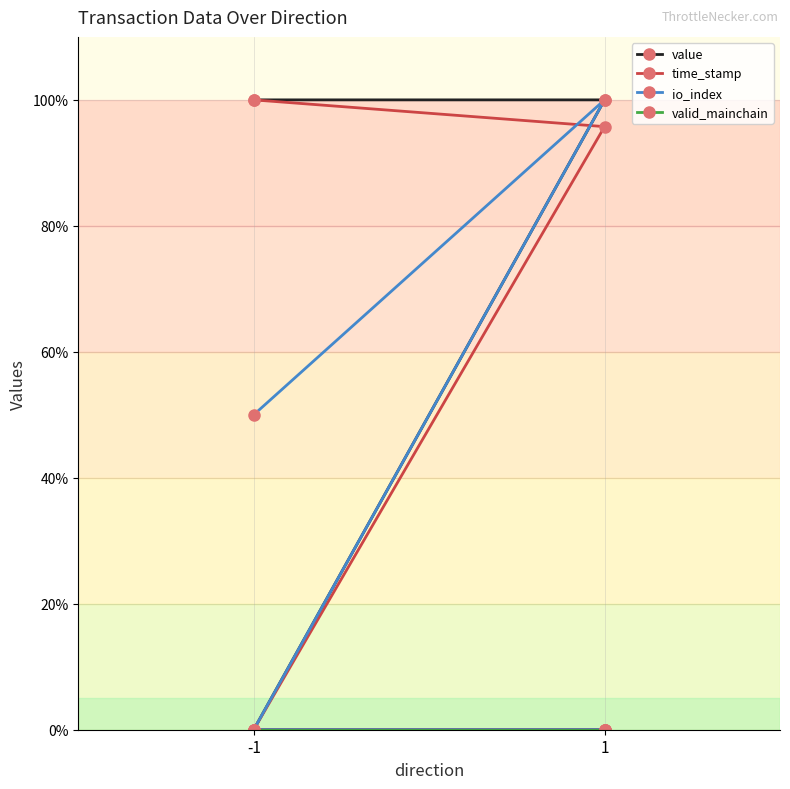

What is the total value across all series at 1?

295.8